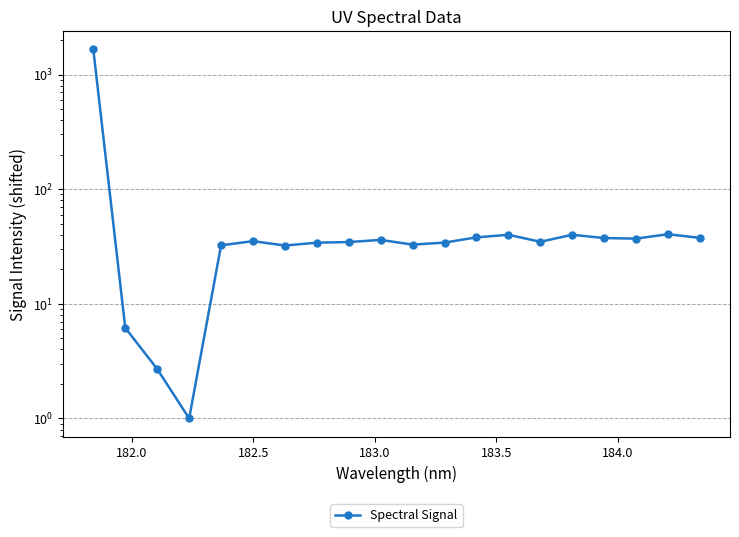

What is the value of the 5th point from the left?

32.4